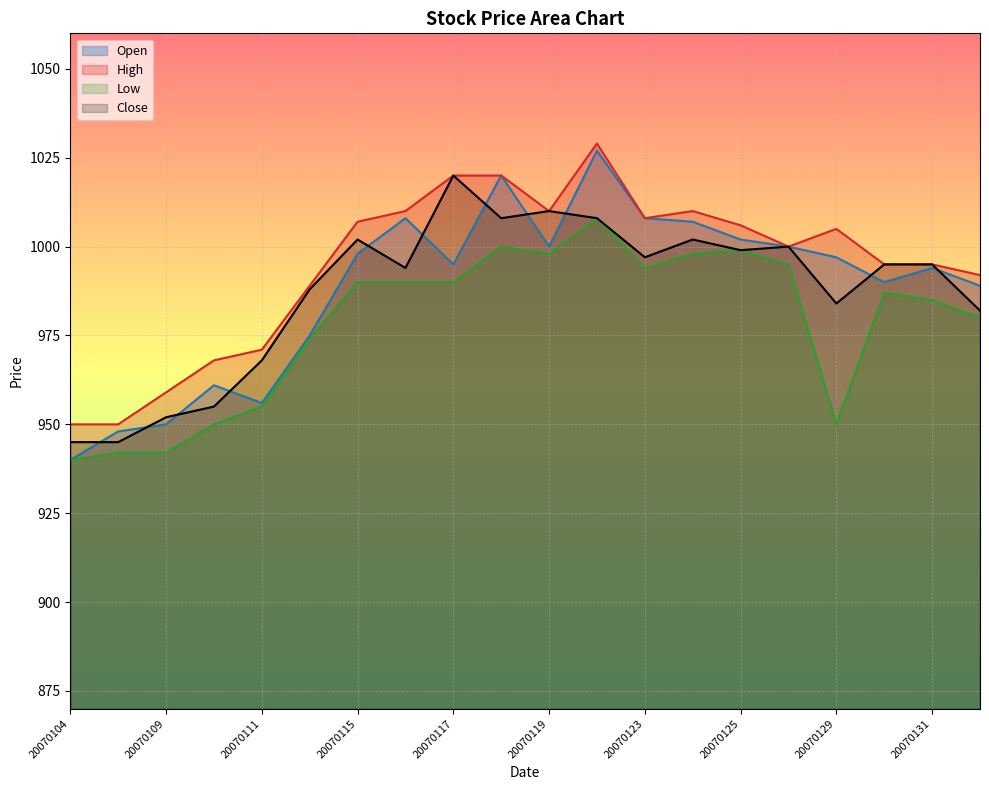

Does the chart display data point markers on the line(s)?

No